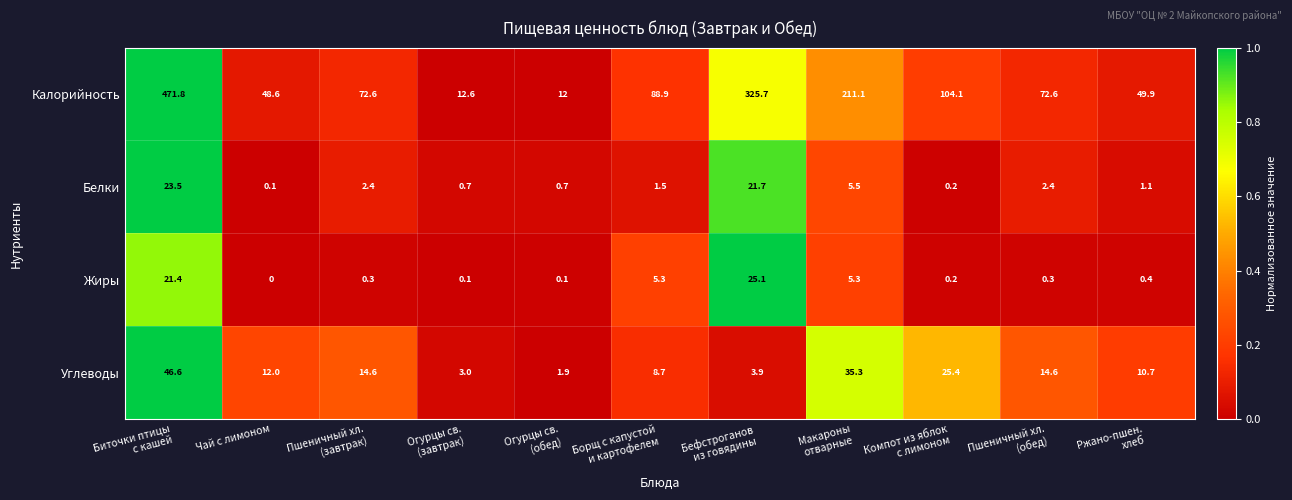

Which series has the widest spread of values?

Калорийность